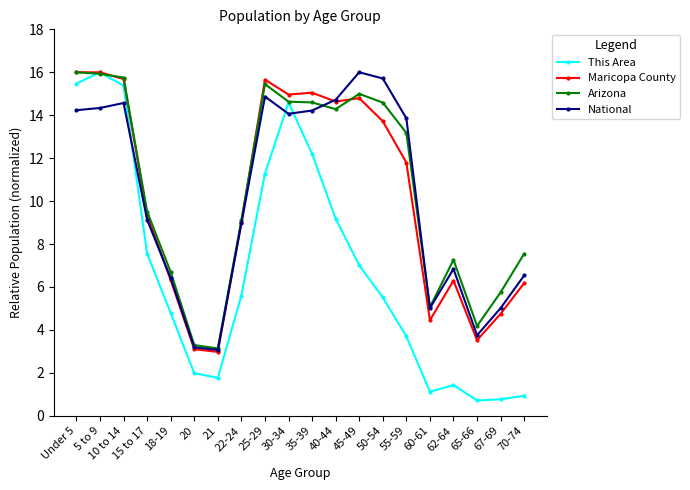

True or false: Maricopa County has more than 1 points higher than both neighbors.

True